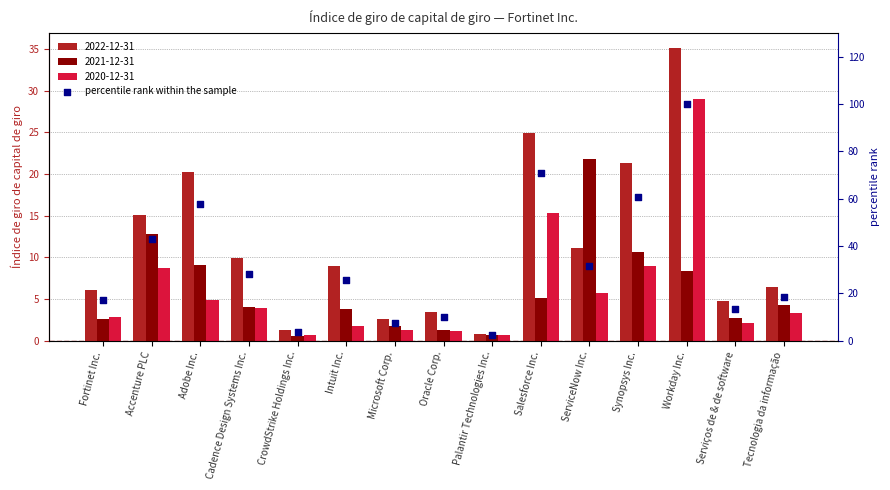

What is the ratio of the value at ServiceNow Inc. to the value at Tecnologia da informação?

1.7